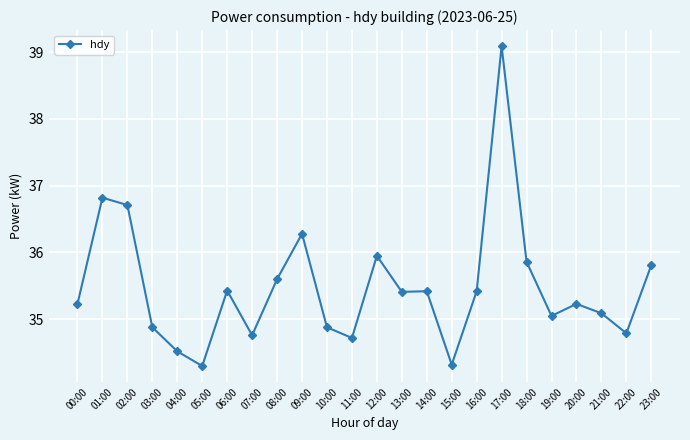

What position from the right is 01:00?

23